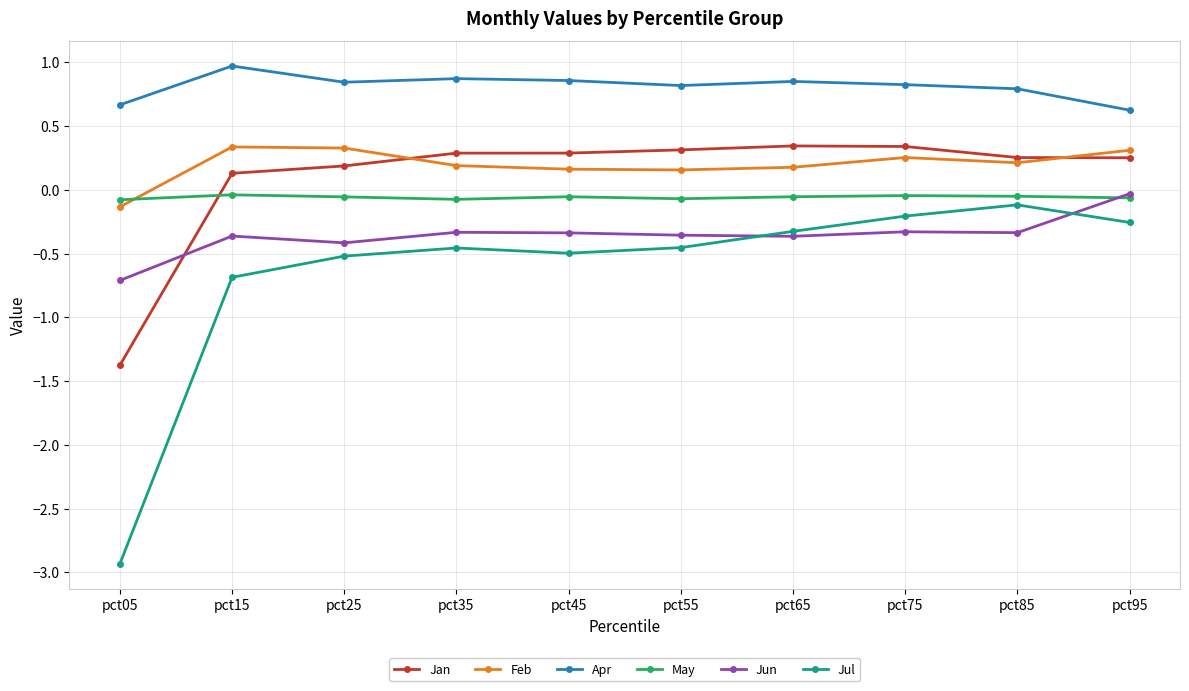

Which series has the largest total across all categories?

Apr